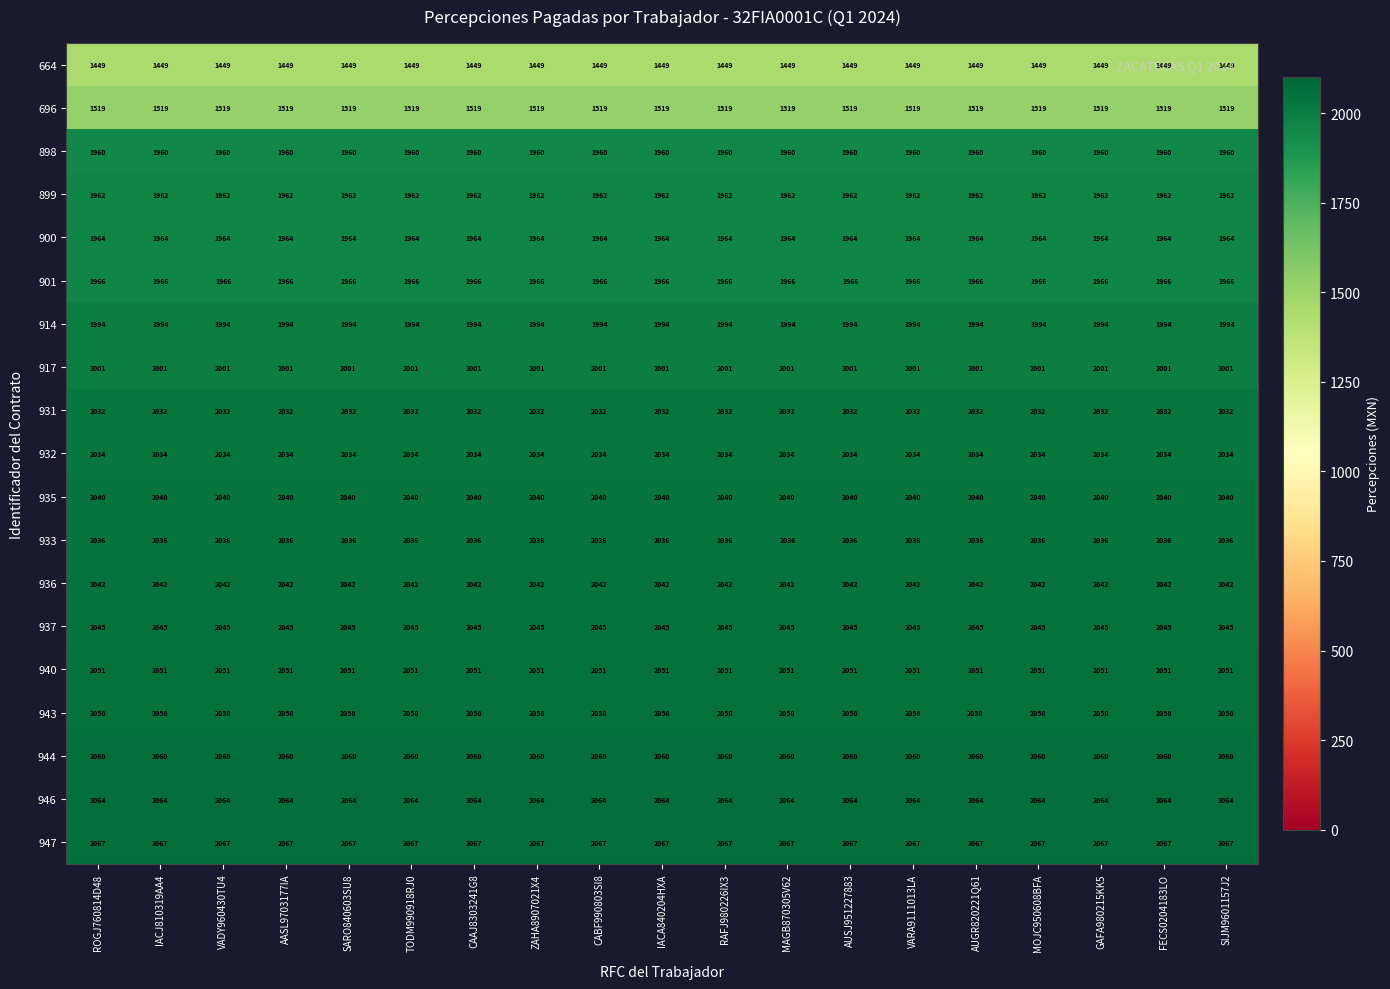

What is the total value across all series at CABF990803SI8?

37344